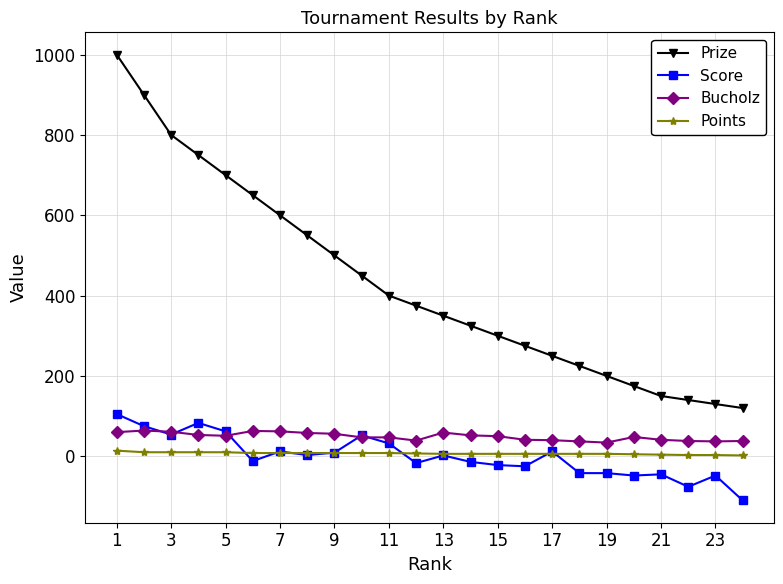

Which series has the widest spread of values?

Prize